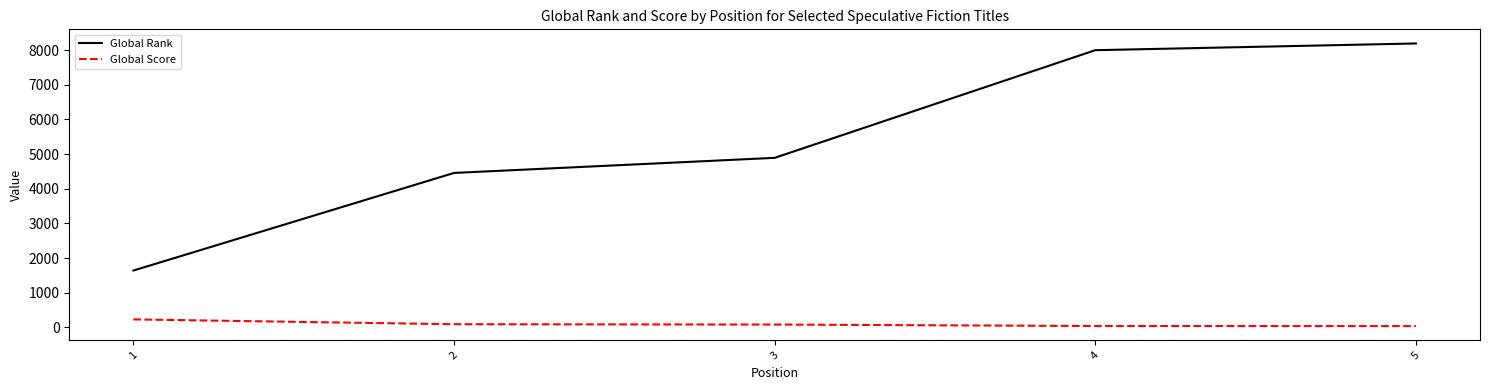

Where is Global Score nearest to the value 136?

2